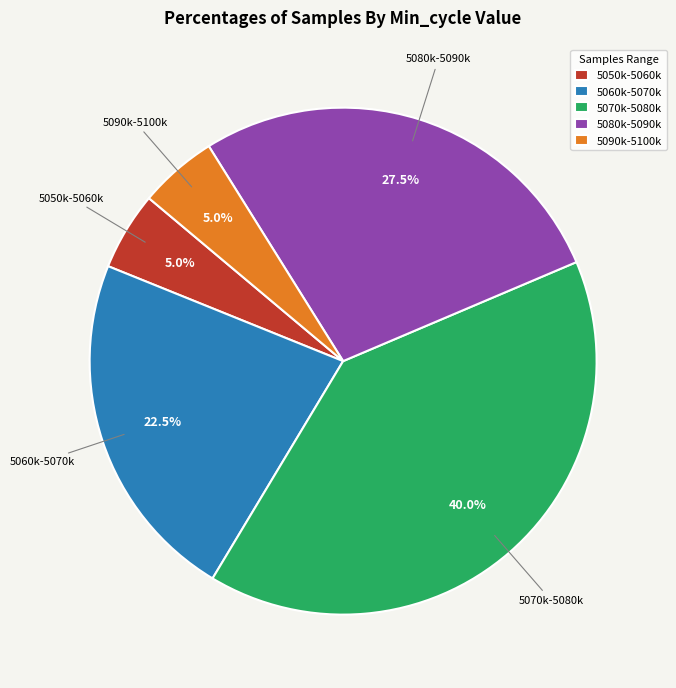

Does any single category account for the majority?

No